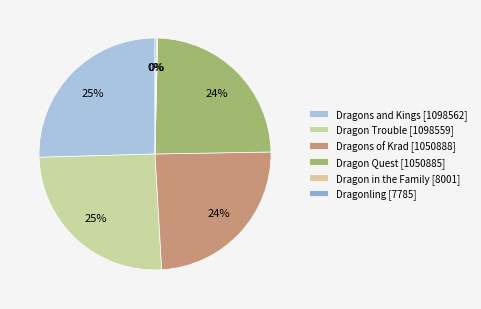

Count the number of slices in the pie.

6